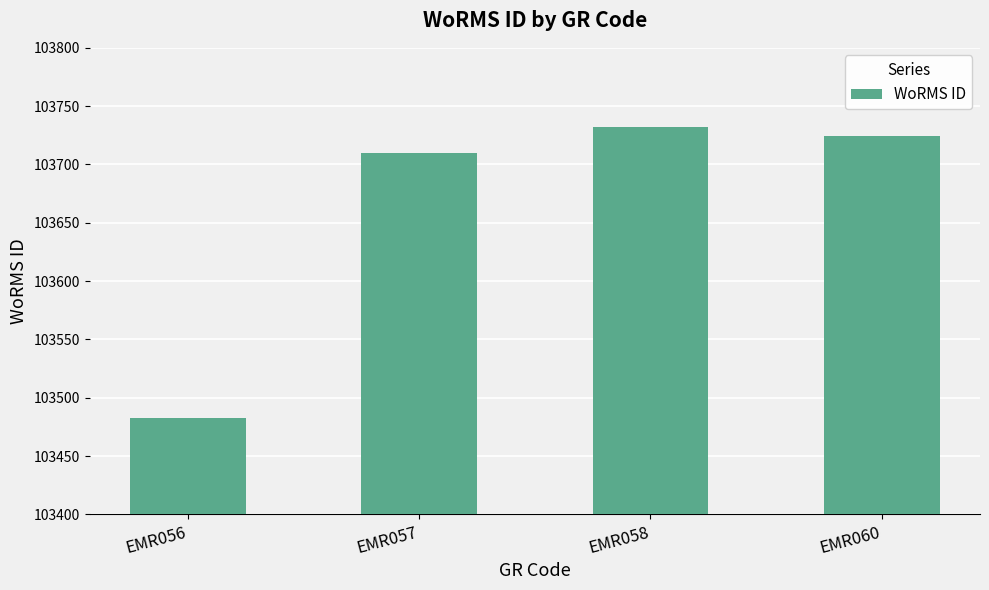

Read the value at EMR056.

103483